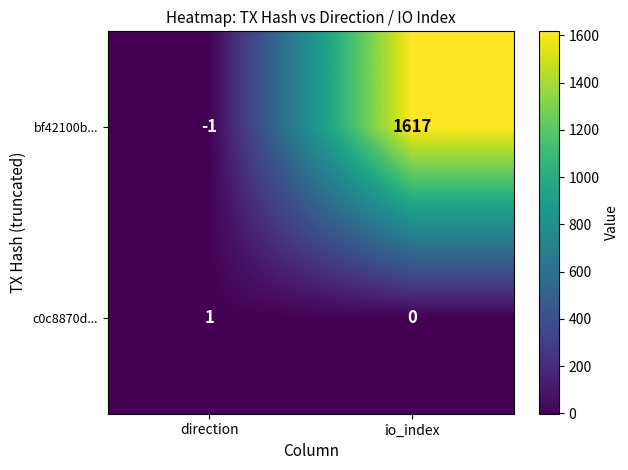

True or false: c0c8870d... has a value of 1 at direction.

True